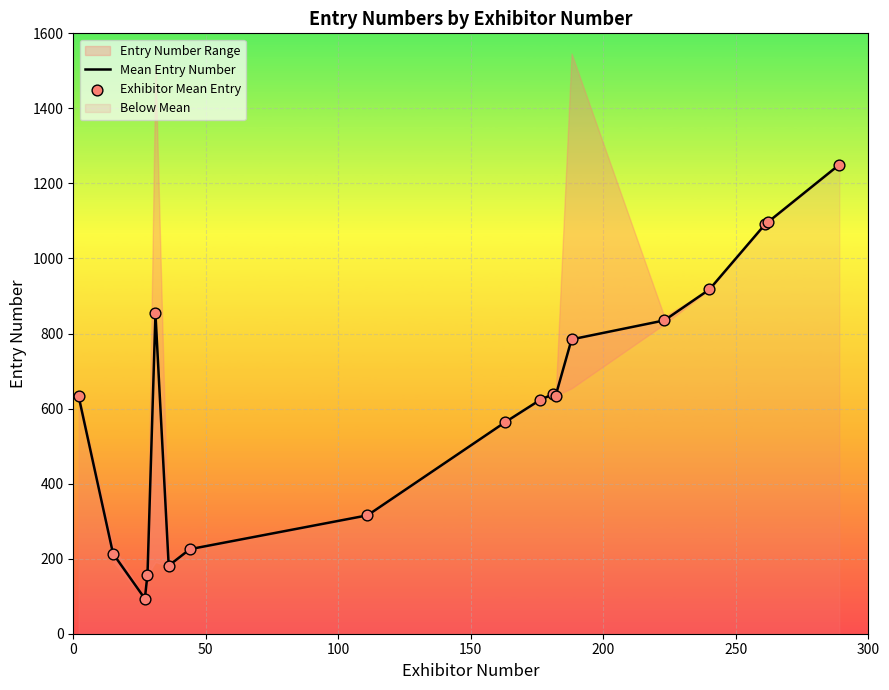

Which series has the largest total across all categories?

Mean Entry Number